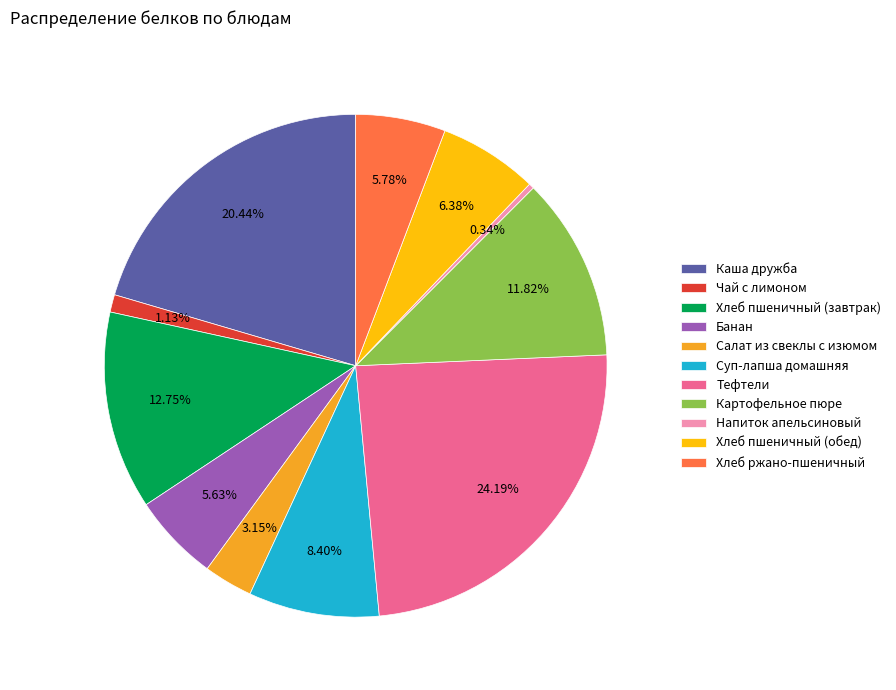

What percentage is NOT represented by Банан?

94.4%